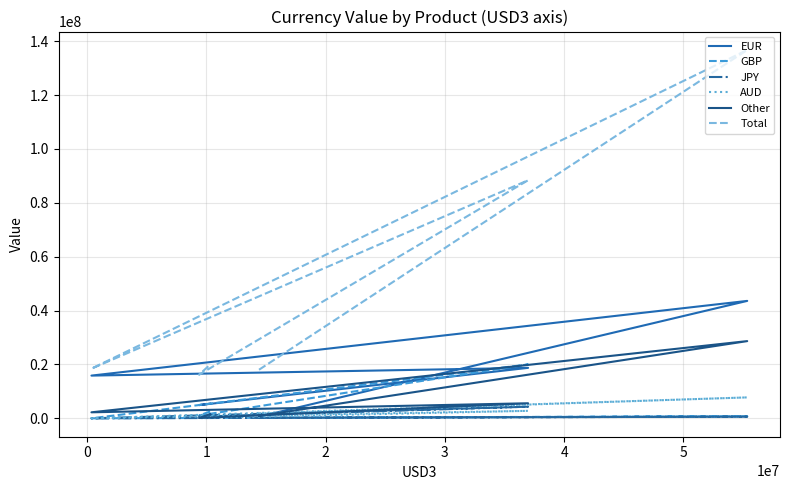

Is this an area chart (filled region under the line)?

No